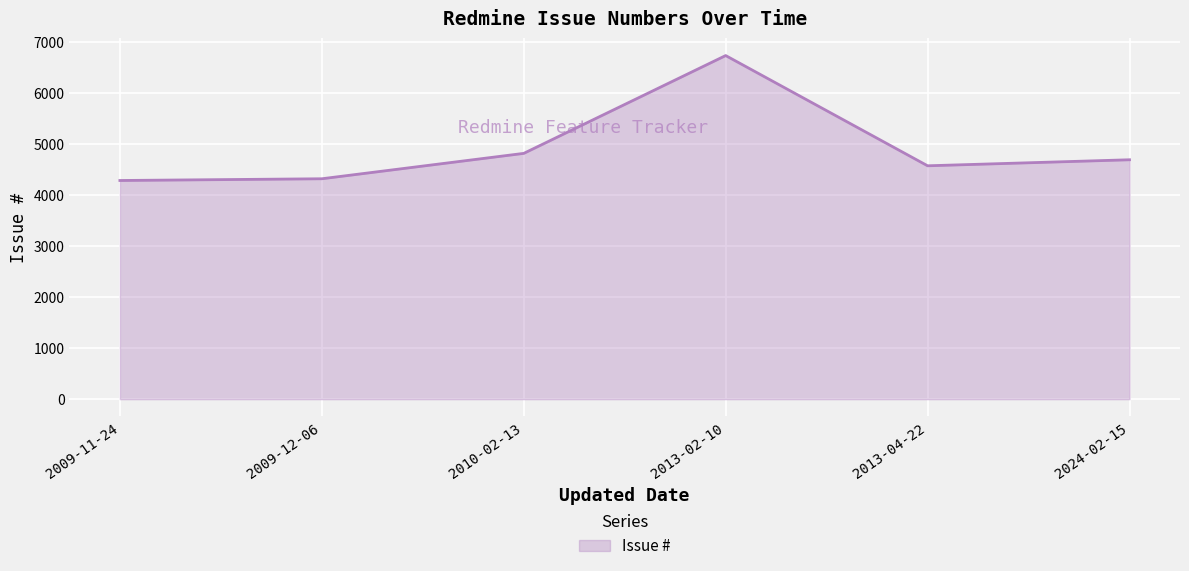

True or false: the data has more than 2 interior local peaks.

False